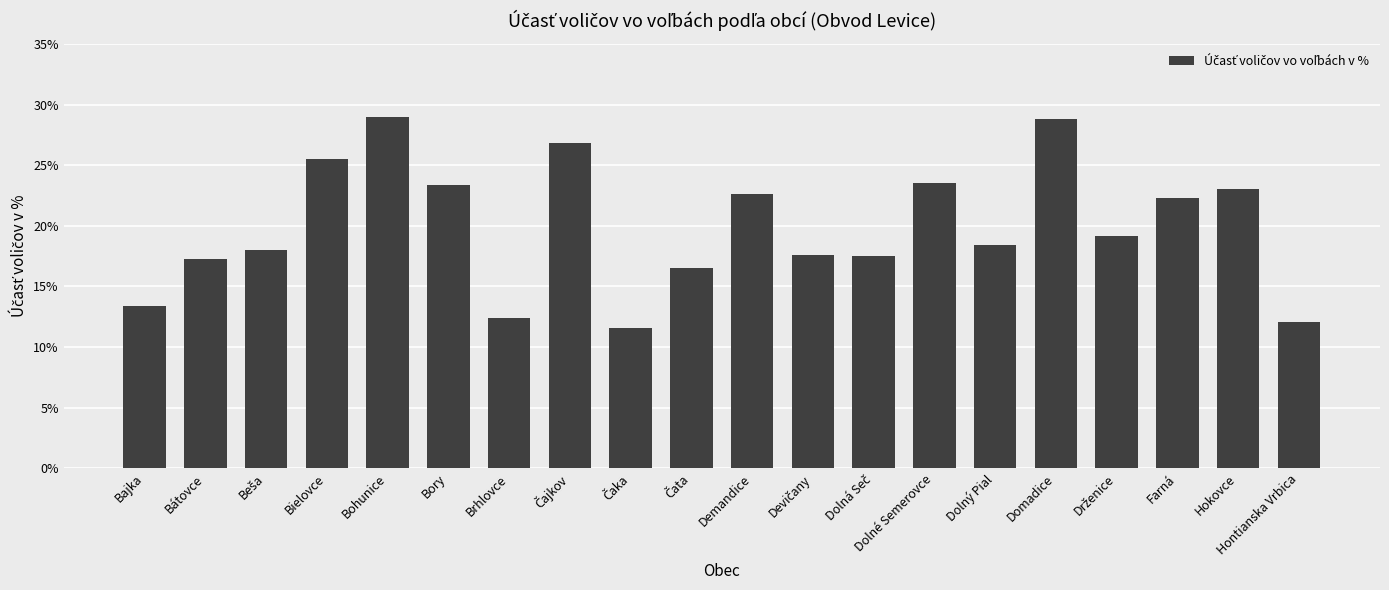

What is the difference between the second highest and second lowest values?

16.7